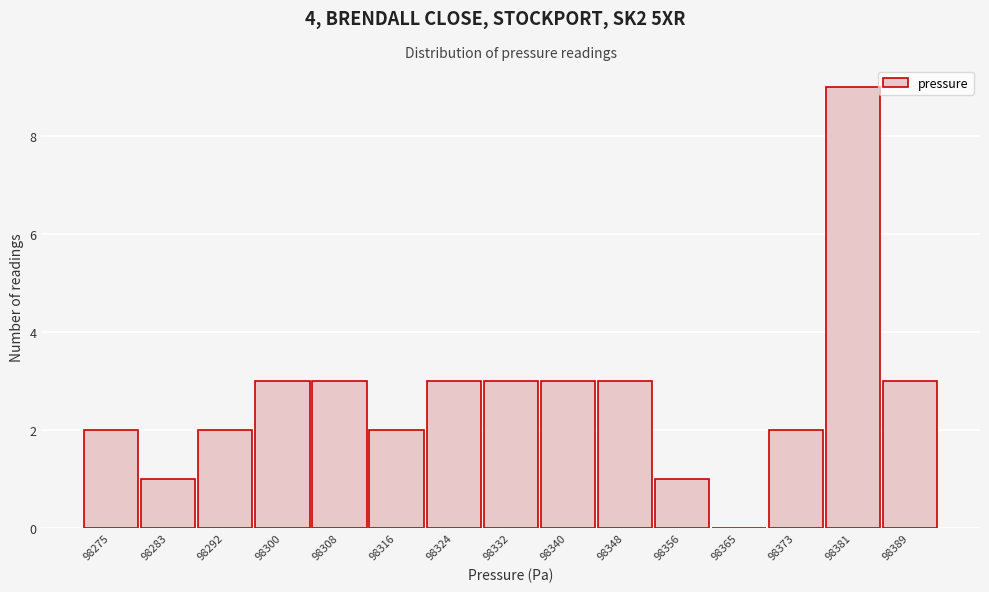

Between 98373 and 98283, which is larger?

98373